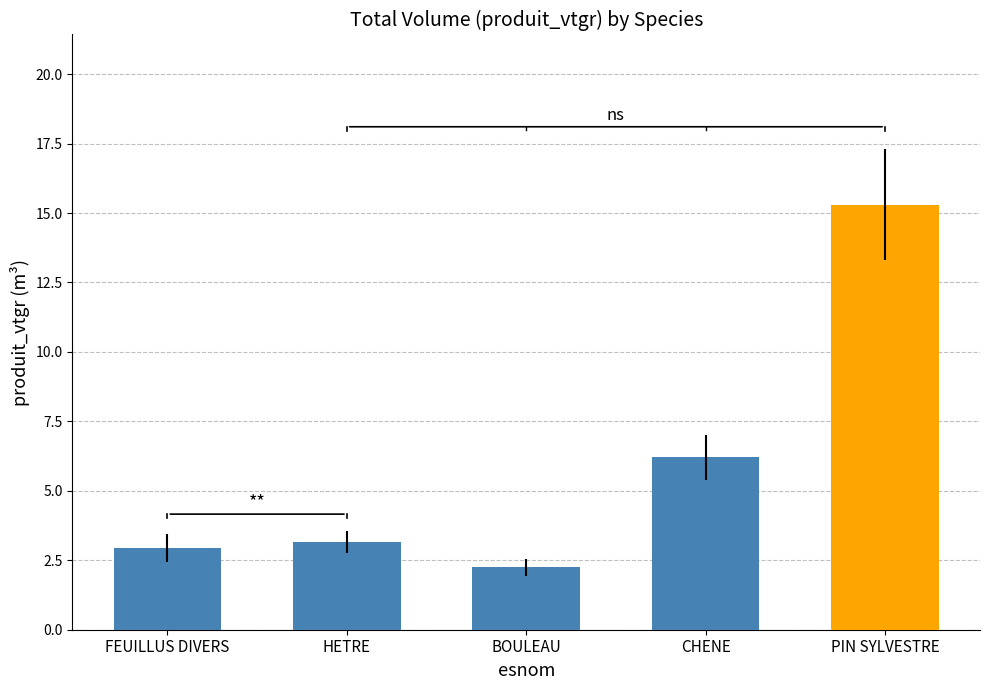

What is the label of the 3rd bar from the left?

BOULEAU